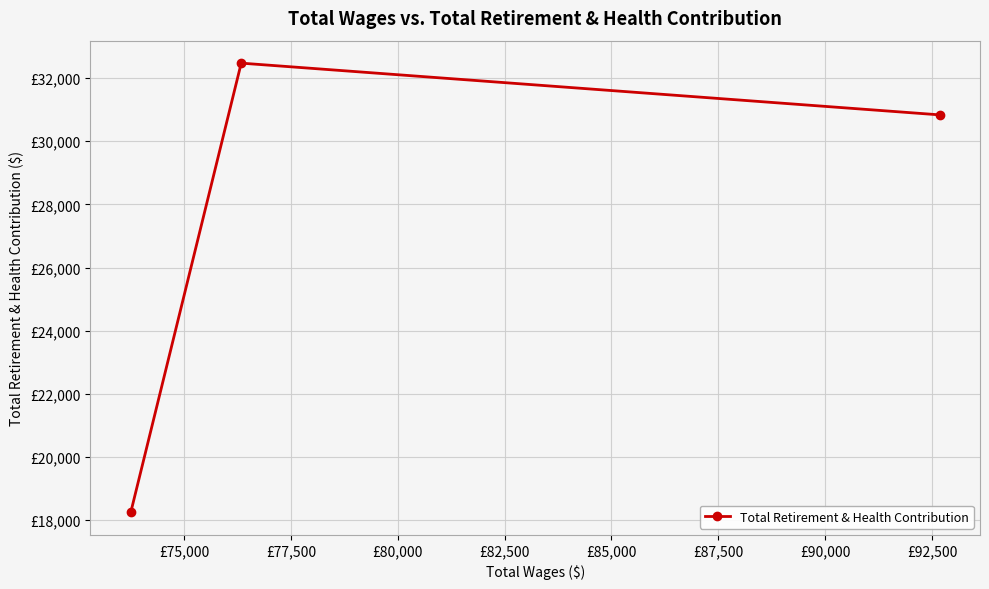

How many lines are shown in the chart?

1